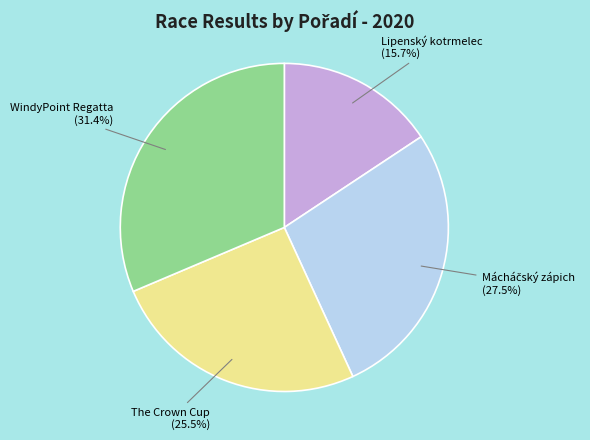

Does any single category account for the majority?

No